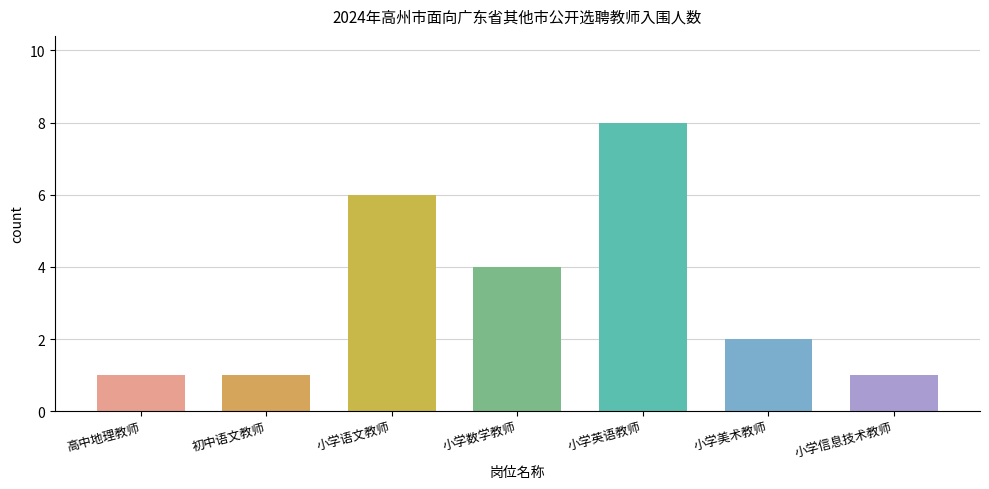

What is the label of the 5th bar from the right?

小学语文教师